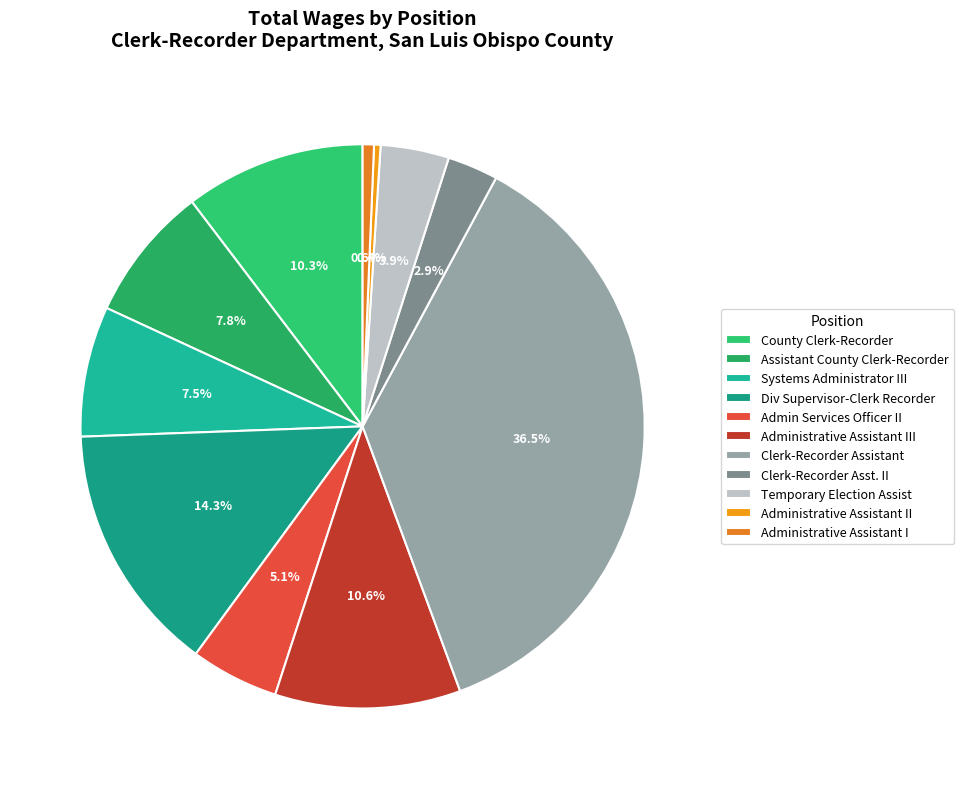

What percentage is the Div Supervisor-Clerk Recorder slice, to the nearest percent?

14%